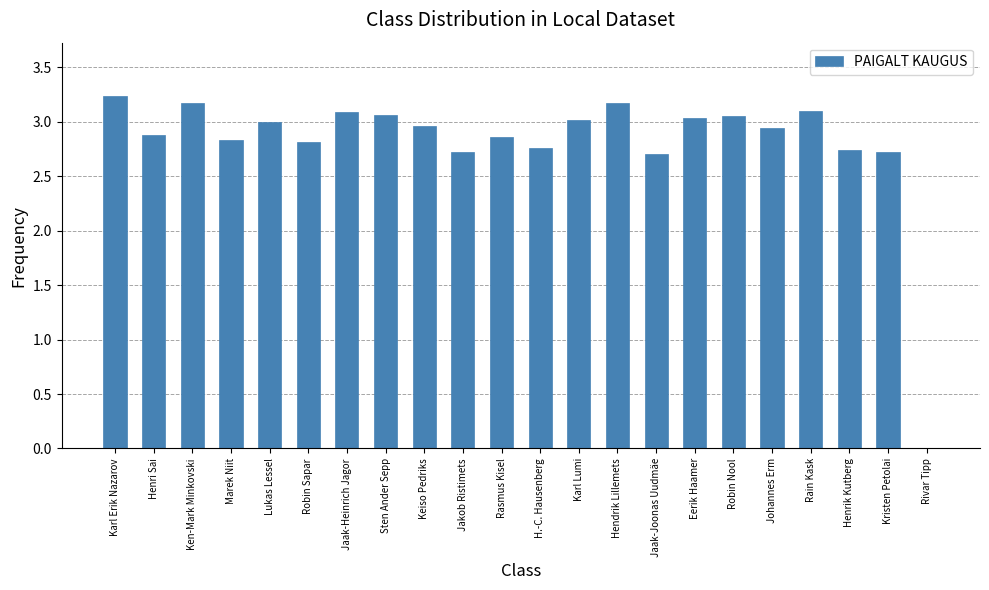

The chart shows a value of 1.6 at Johannes Erm. True or false?

False